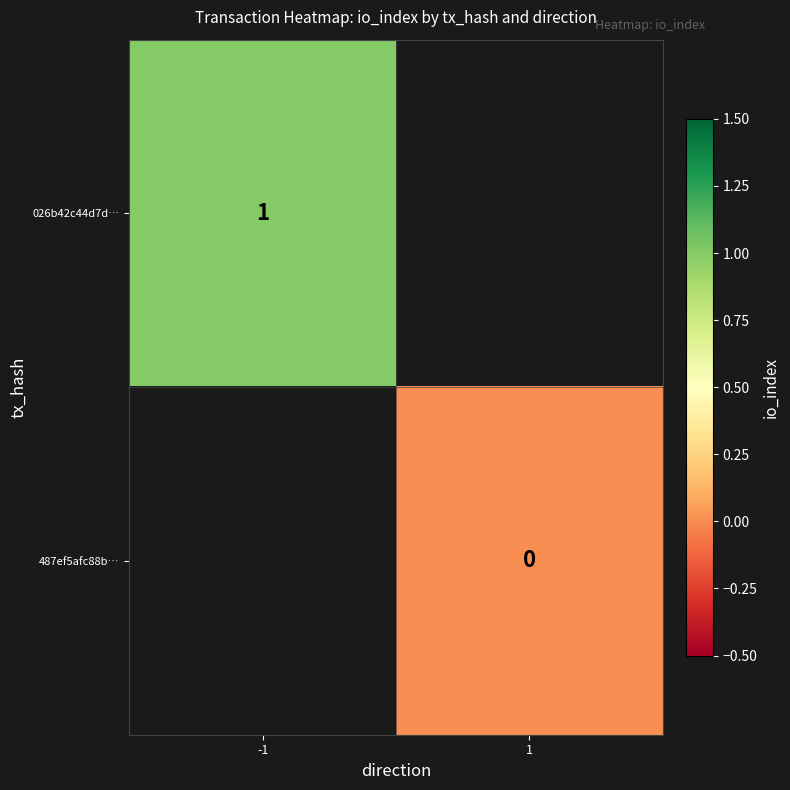

Is the value of 487ef5afc88b… at 1 greater than the value of 026b42c44d7d… at -1?

No